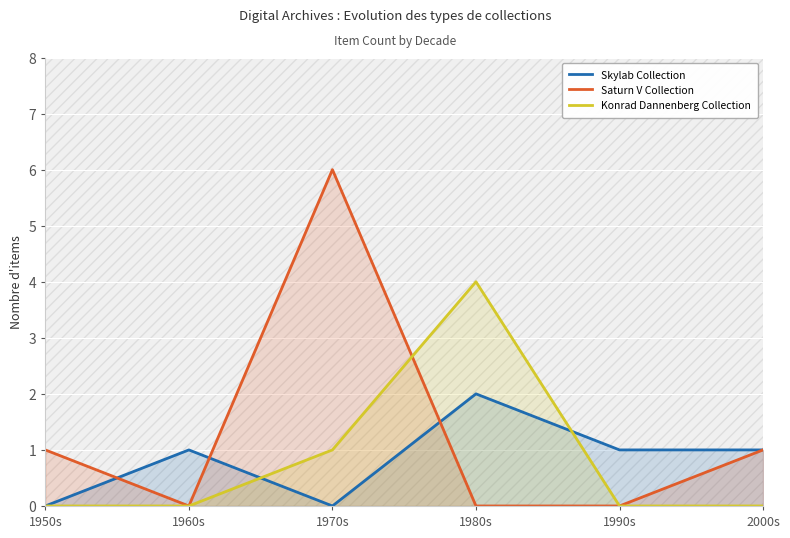

What position from the right is 1980s?

3